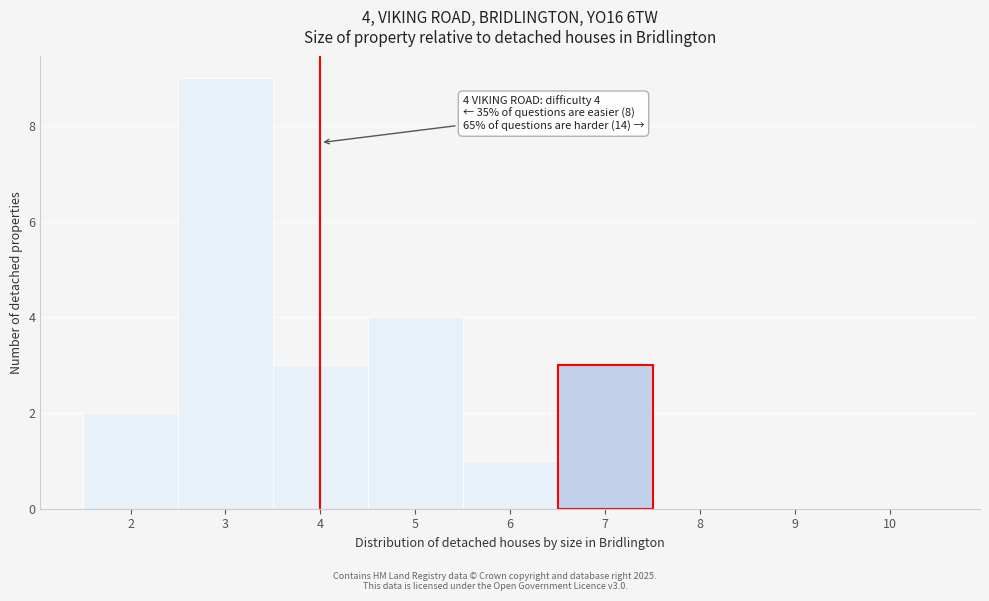

Over which range of the x-axis is the bar tallest?

2.5 to 3.5